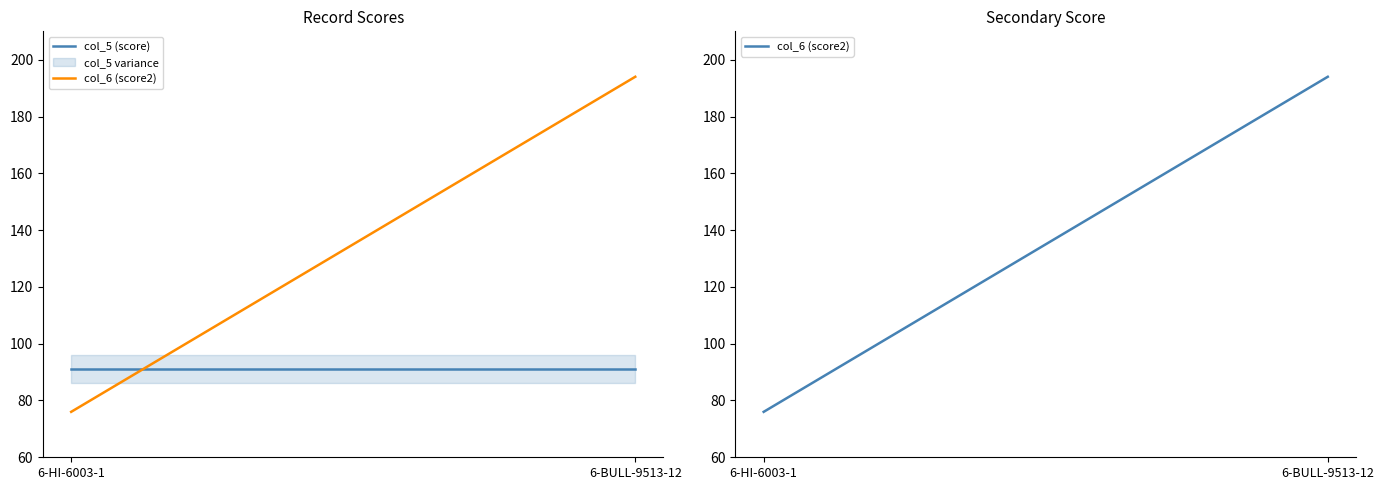

What is the sum of all col_6 (score2) values?

270